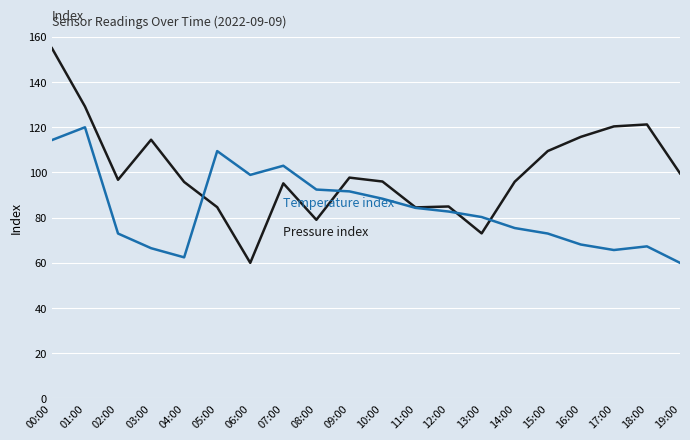

What position from the left is 16:00?

17